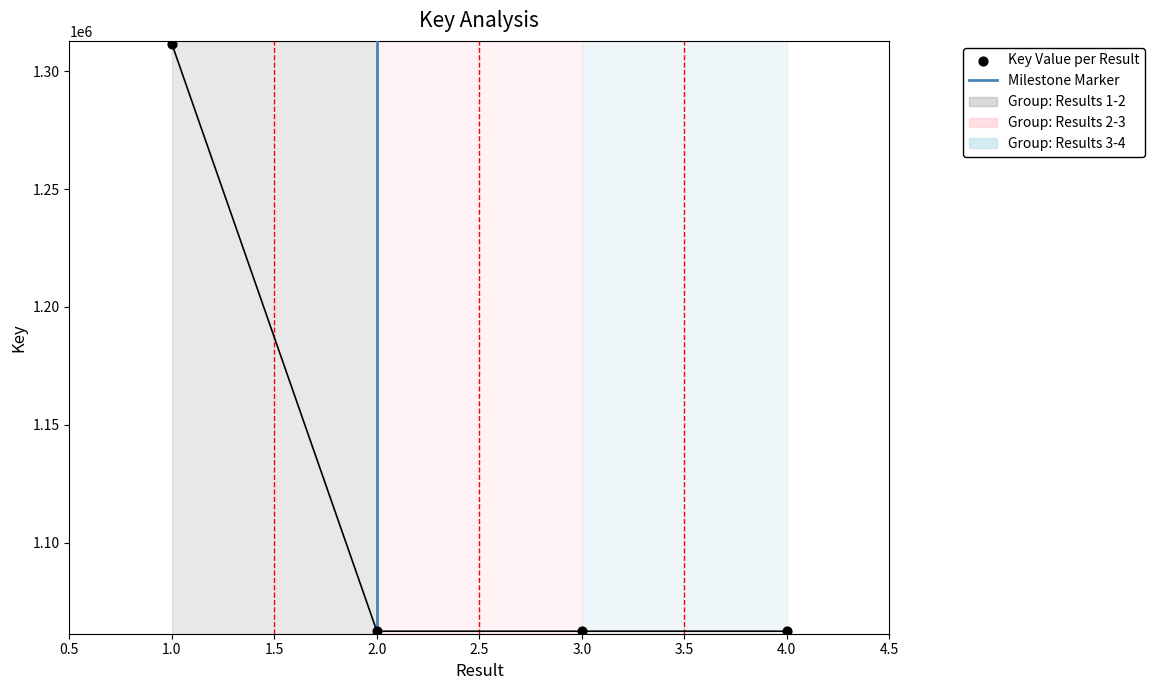

Between 4 and 2, which is larger?

4